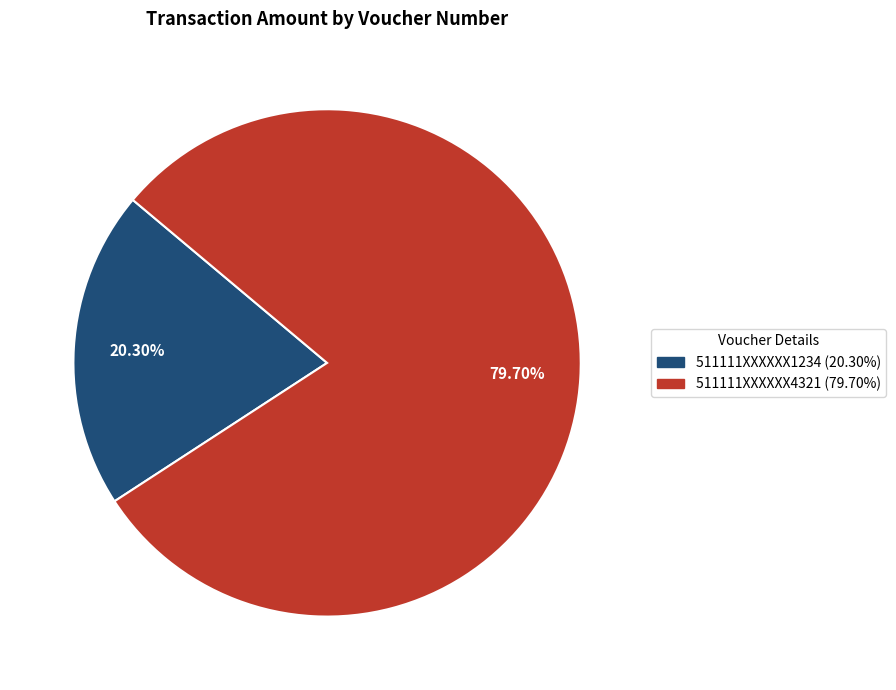

What is the largest slice in the pie chart?

511111XXXXXX4321